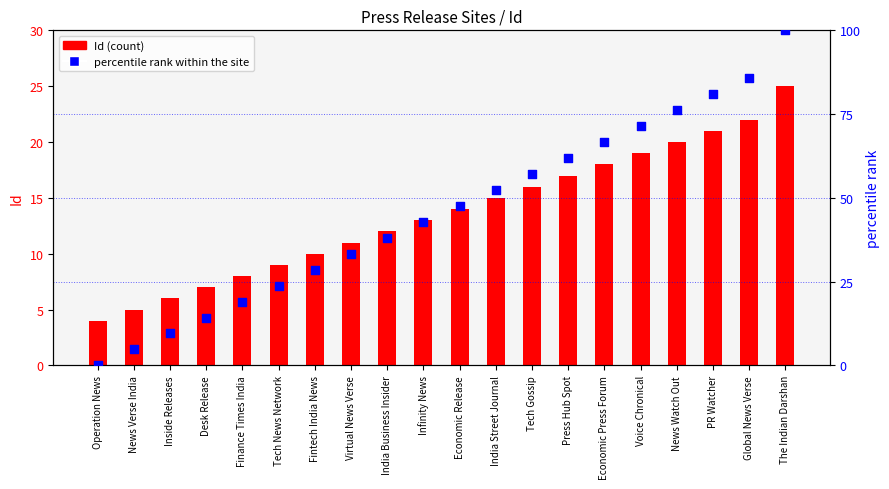

At which category is the sum across all series the highest?

The Indian Darshan